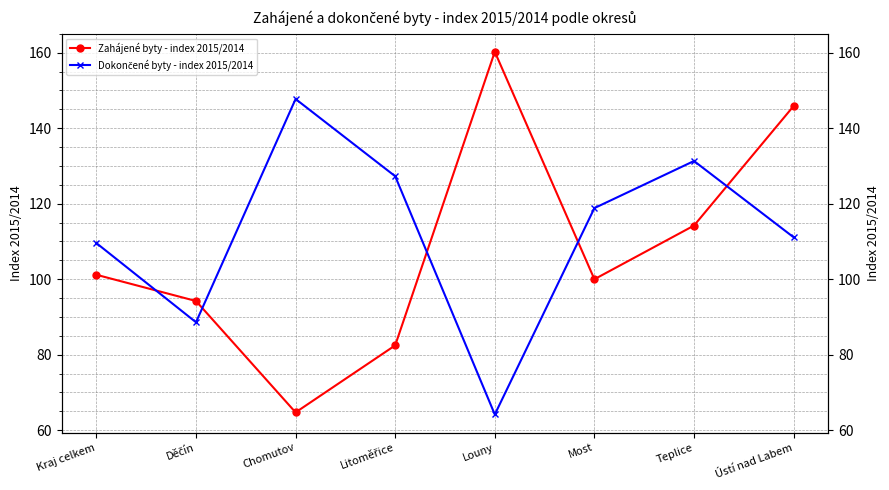

What is the difference between the maximum and second lowest values in the Dokončené byty - index 2015/2014 series?

59.1